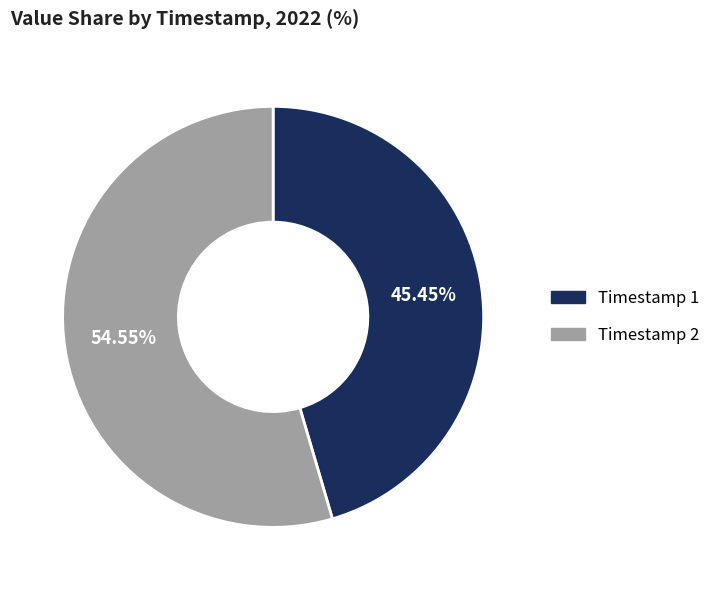

Which category accounts for the majority?

Timestamp 2